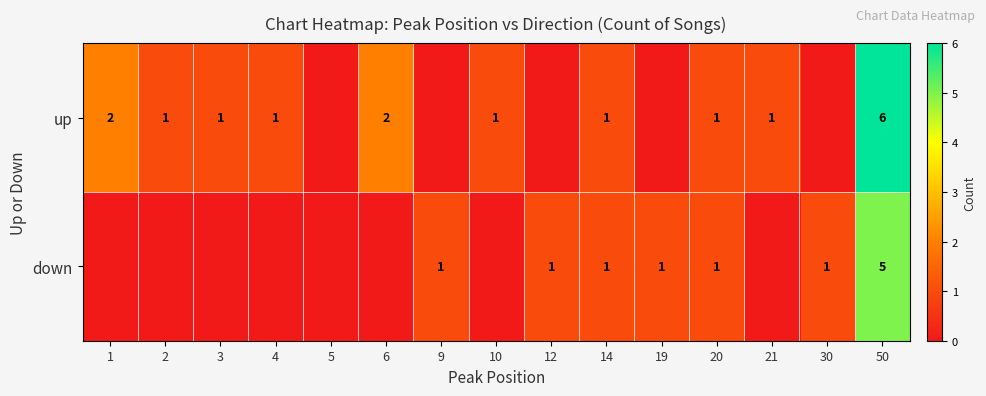

What is the difference between the highest and lowest values at 19?

1